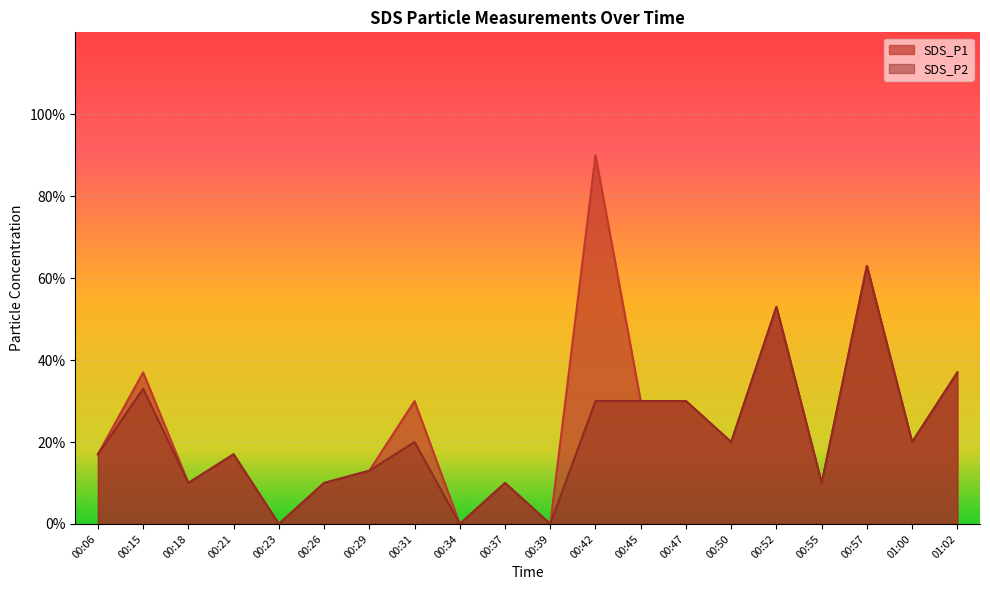

What position from the left is 00:06?

1